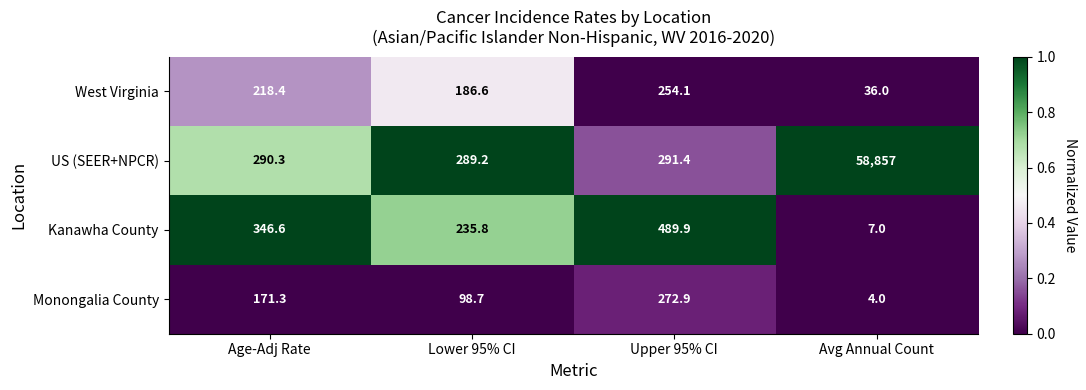

What is the difference between the Monongalia County values at Avg Annual Count and Lower 95% CI?

94.7